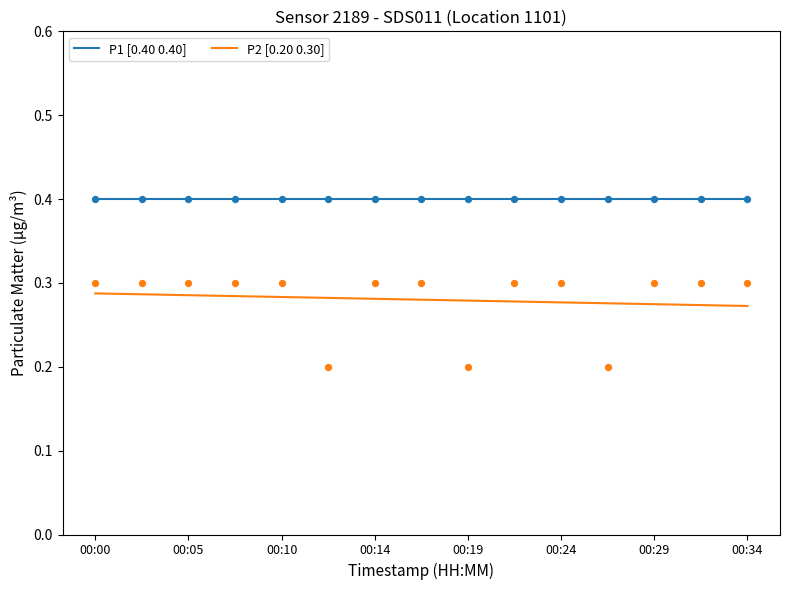

At how many categories does at least one series exceed 0?

15